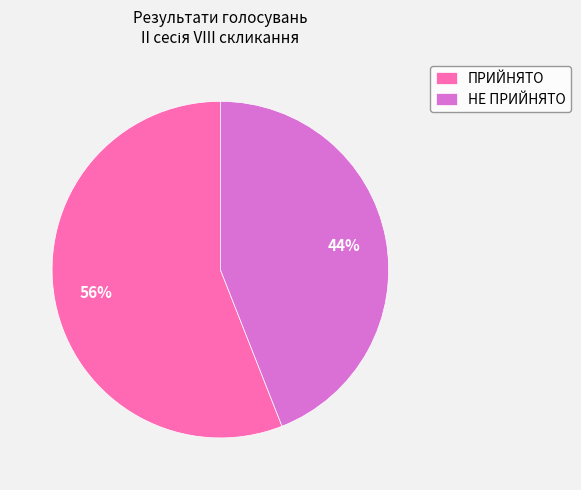

To the nearest percent, what is the average slice percentage?

50%